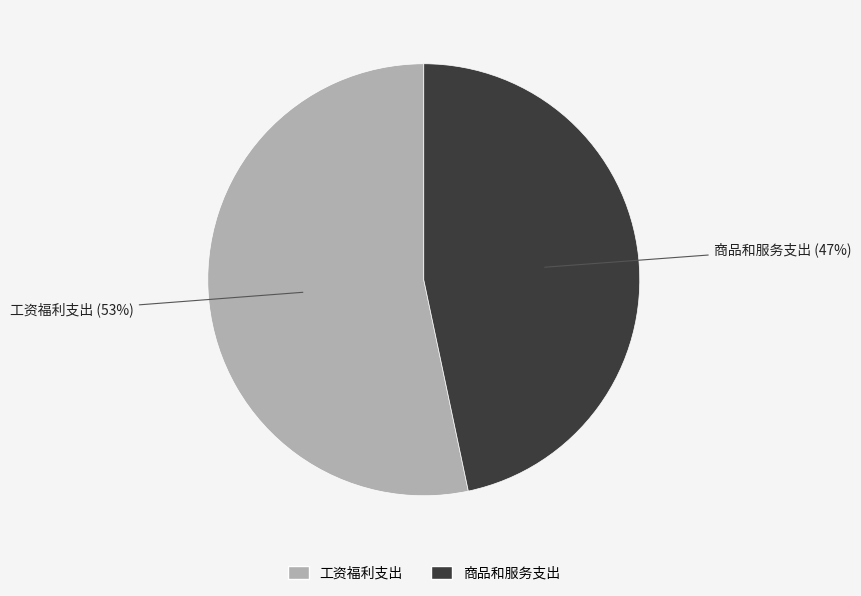

Rank the categories by value from lowest to highest.

商品和服务支出, 工资福利支出